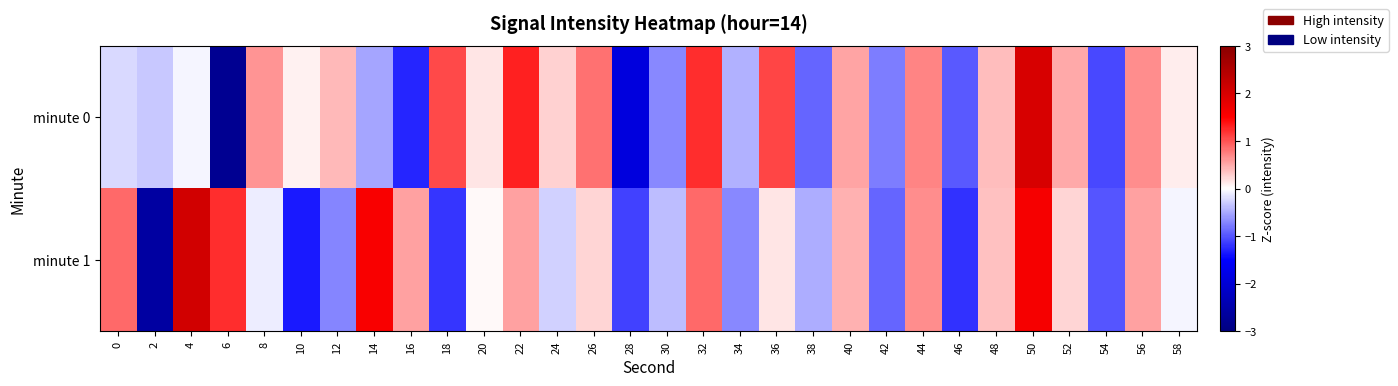

Rank the series by their average value, from highest to lowest.

minute 0, minute 1